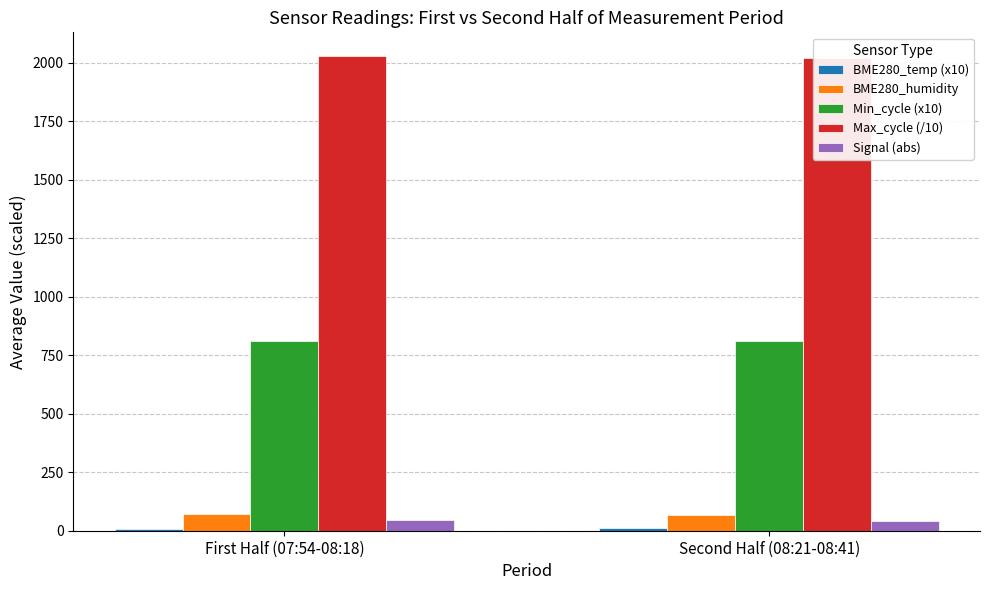

Is it true that Max_cycle (/10) equals 707.5 at Second Half (08:21-08:41)?

False